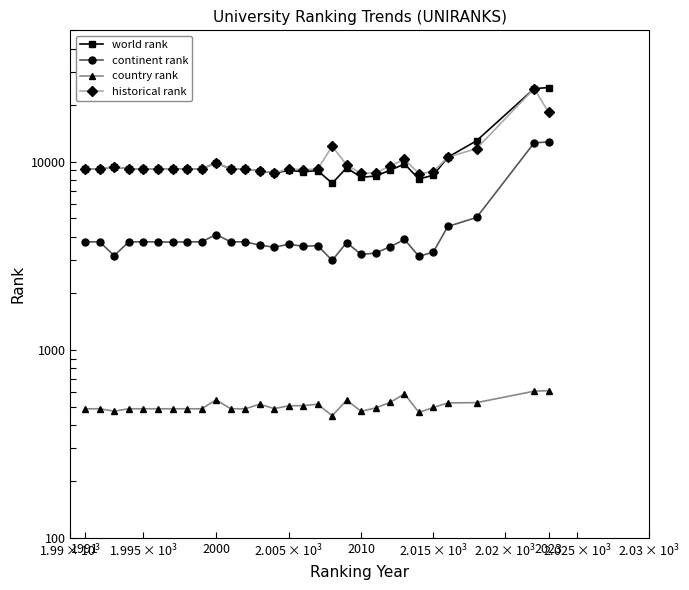

Reading left to right, list all the values displayed in this chart.

world rank: 9157.0	9157.0	9424.0	9157.0	9157.0	9157.0	9124.0	9157.0	9157.0	9878.0	9157.0	9161.0	8967.0	8716.0	9002.0	8866.0	8975.0	7700.0	9293.0	8272.0	8411.0	9019.0	9738.0	8102.0	8496.0	10575.0	12949.0	24495.0	24829.0
continent rank: 3756.0	3756.0	3174.0	3756.0	3756.0	3756.0	3742.0	3756.0	3756.0	4109.0	3756.0	3757.0	3607.0	3519.0	3646.0	3559.0	3583.0	2993.0	3726.0	3218.0	3276.0	3537.0	3867.0	3144.0	3317.0	4534.0	5062.0	12621.0	12754.0
country rank: 487.0	487.0	473.0	487.0	487.0	487.0	487.0	487.0	487.0	543.0	487.0	487.0	515.0	488.0	505.0	506.0	515.0	447.0	541.0	472.0	492.0	526.0	584.0	466.0	495.0	523.0	525.0	604.0	608.0
historical rank: 9157.0	9157.0	9424.0	9157.0	9157.0	9157.0	9124.0	9157.0	9157.0	9878.0	9157.0	9161.0	8967.0	8733.0	9154.0	9088.5	9147.0	12112.5	9620.0	8677.5	8749.0	9497.0	10310.5	8668.5	8869.5	10583.0	11770.0	24495.0	18335.0